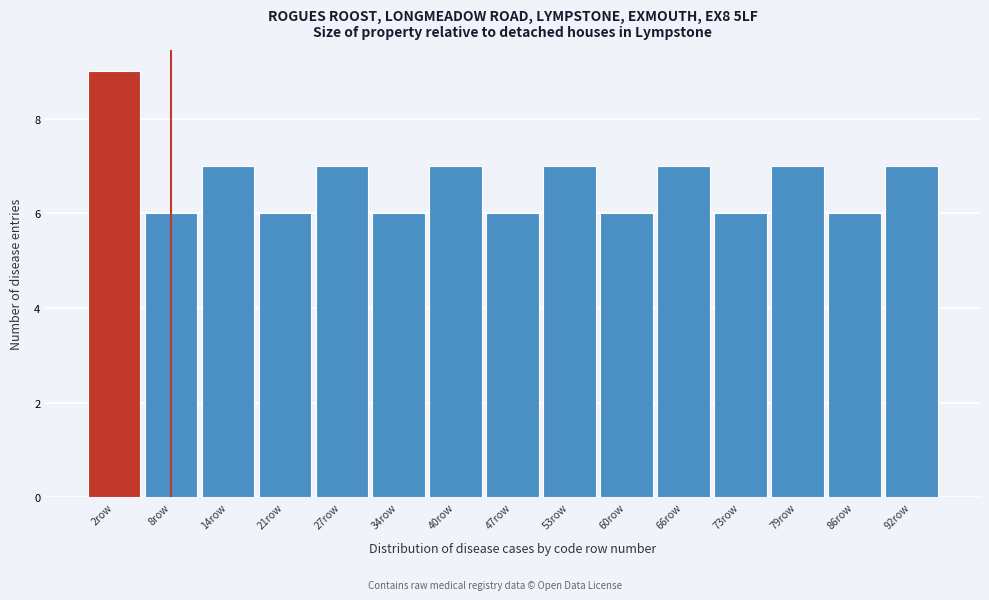

Reading right to left, what are all the values shown in this chart?

7	6	7	6	7	6	7	6	7	6	7	6	7	6	9